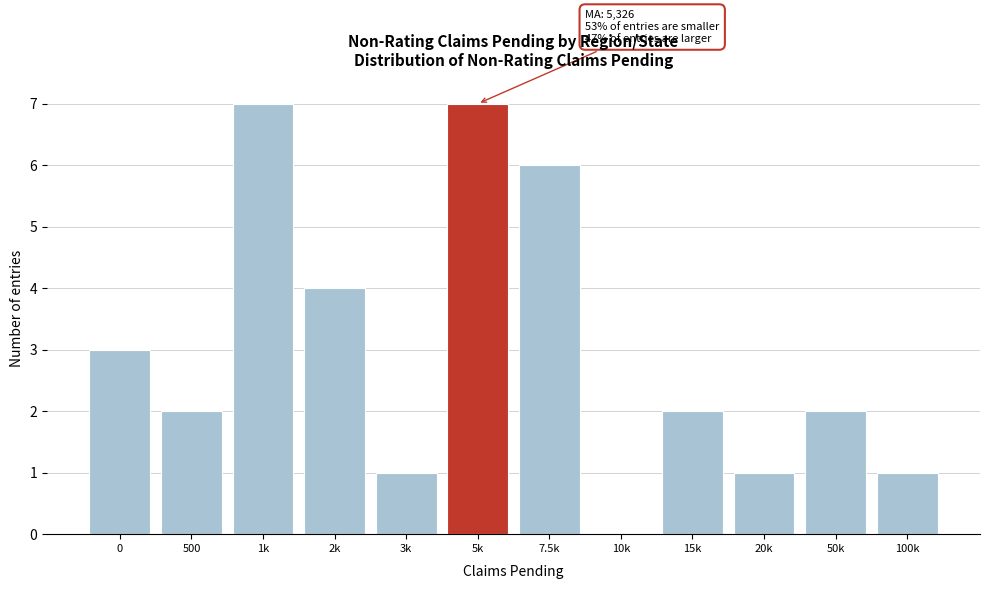

Reading right to left, what are all the values shown in this chart?

100k=1	50k=2	20k=1	15k=2	10k=0	7.5k=6	5k=7	3k=1	2k=4	1k=7	500=2	0=3